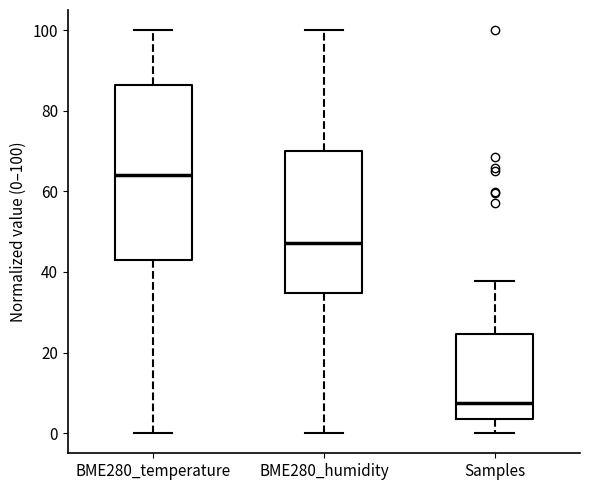

Reading left to right, transcribe this box plot: for each box, give where its median line is, the range the box spans, and where its two whiskers end, as read against the y-axis. The values are not printed on the chart, so give them approximately, as read against the axis.

BME280_temperature: median 64, box 44 to 86, whiskers 0 to 100
BME280_humidity: median 48, box 34 to 70, whiskers 0 to 100
Samples: median 8, box 4 to 24, whiskers 0 to 38